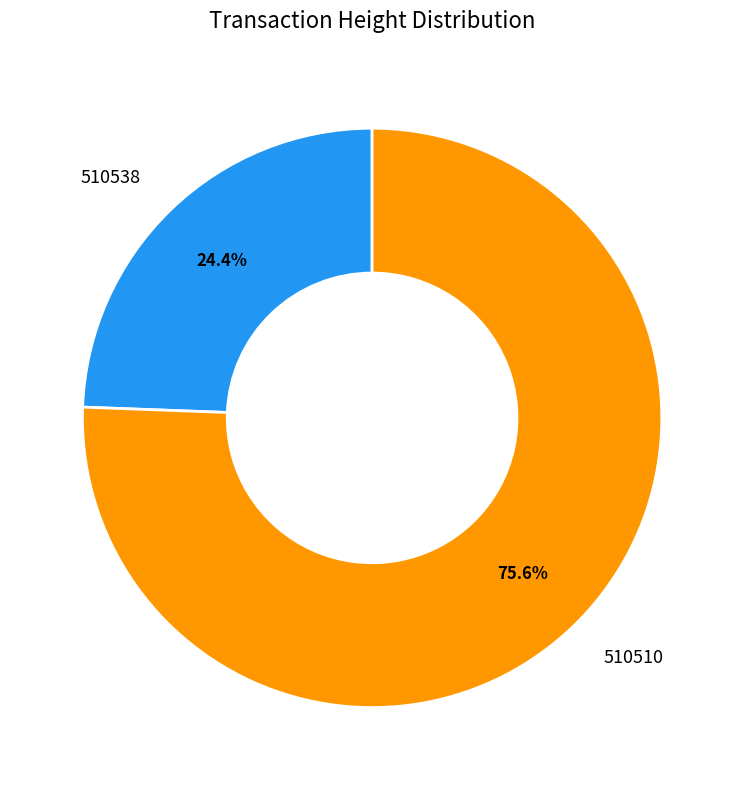

To the nearest percent, what is the difference between the 510510 and 510538 slice percentages?

51%